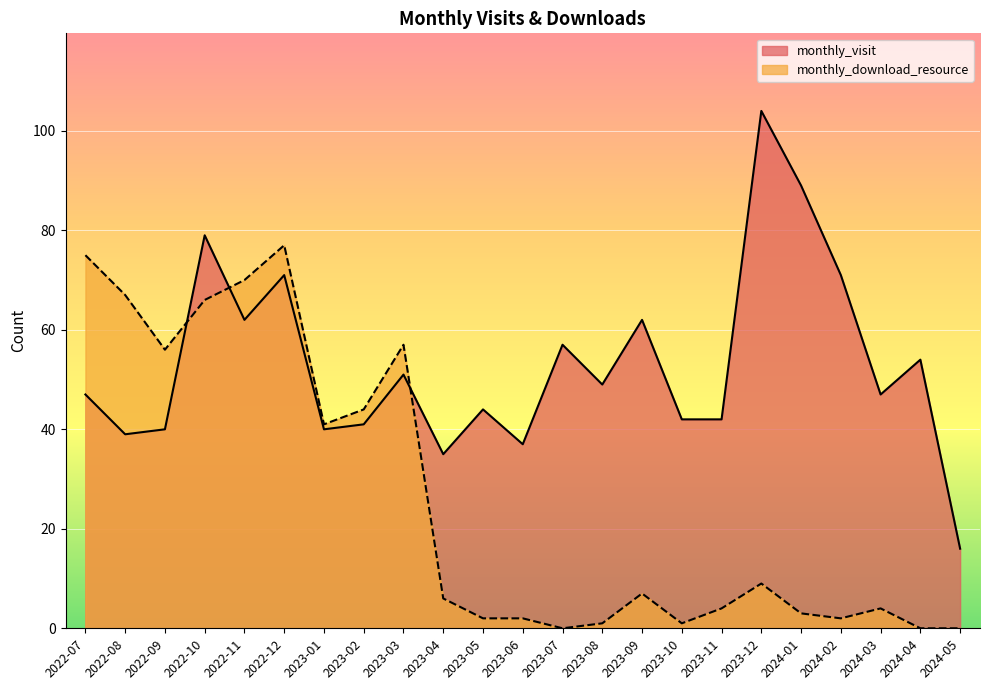

What is the label of the 12th point from the right?

2023-06